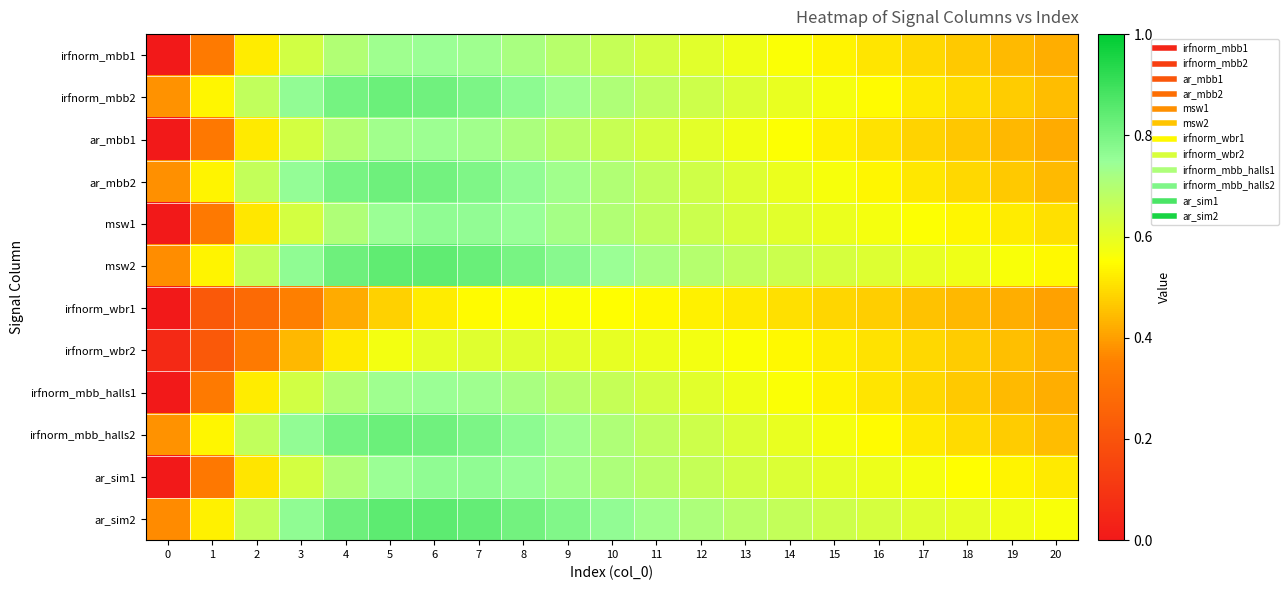

What is the total value across all series at 3?

7.8